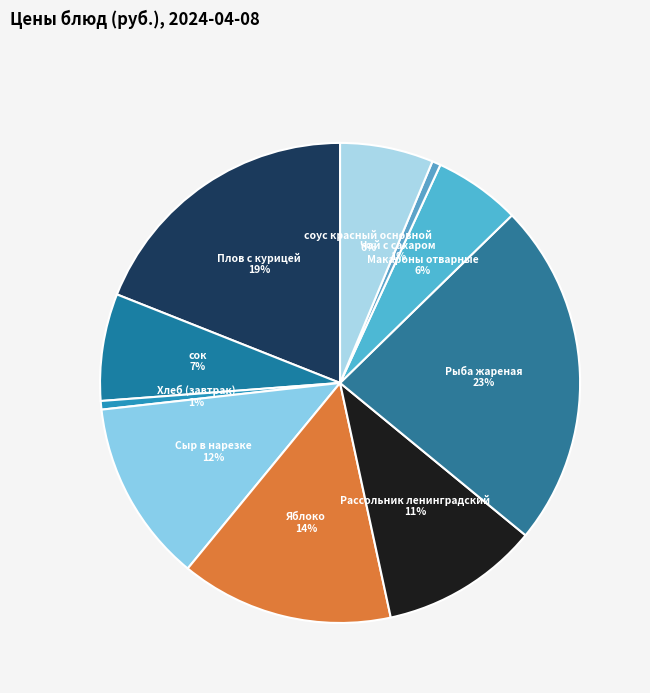

To the nearest percent, what is the difference between the соус красный основной and Плов с курицей slice percentages?

13%